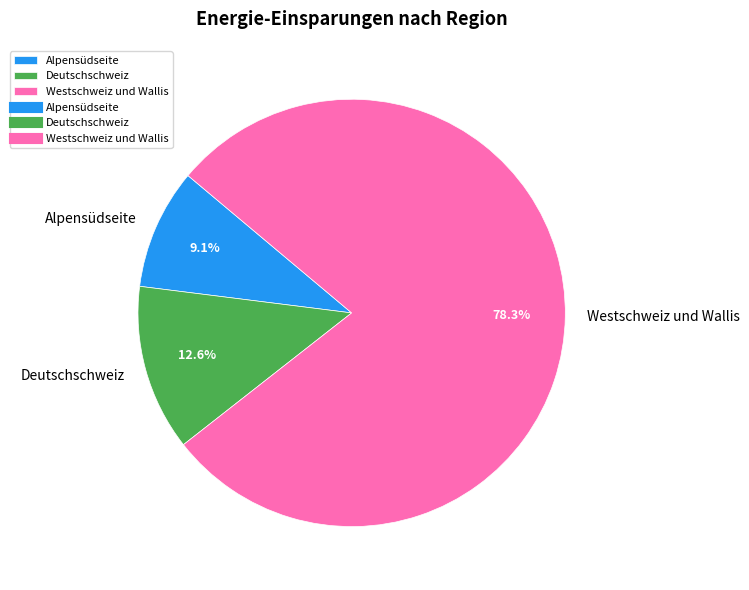

What is the smallest slice in the pie chart?

Alpensüdseite